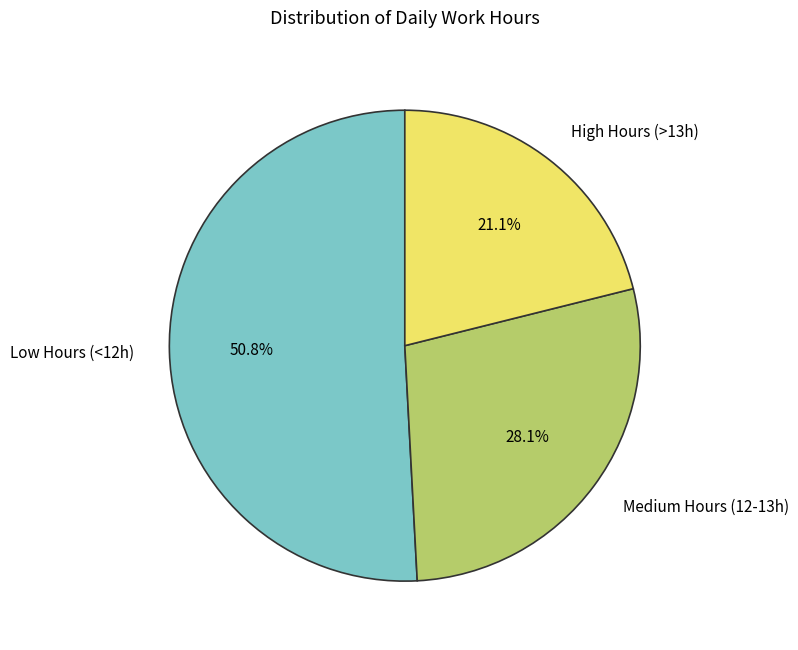

Between High Hours (>13h) and Low Hours (<12h), which is larger?

Low Hours (<12h)